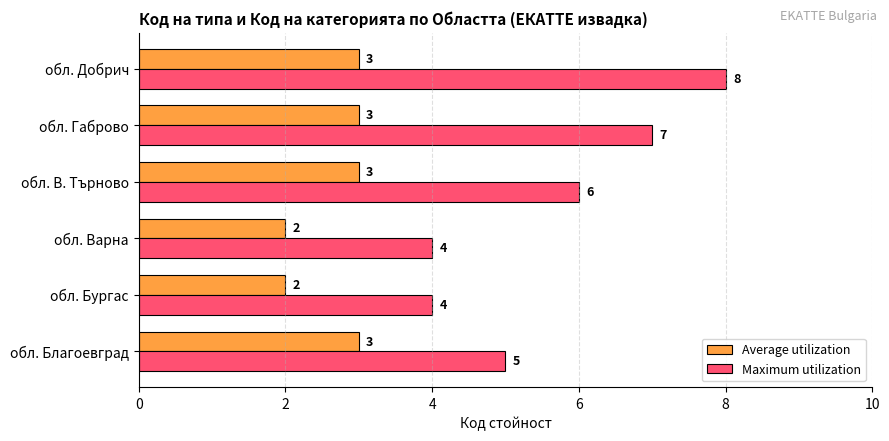

What is the sum of all Average utilization values?

16